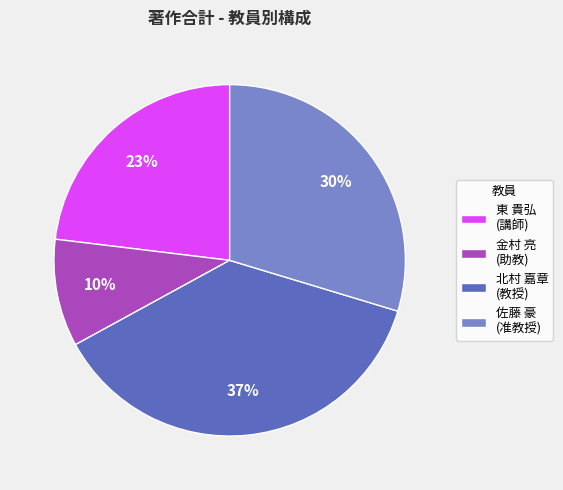

True or false: 金村 亮 (助教) accounts for 10% of the total.

True